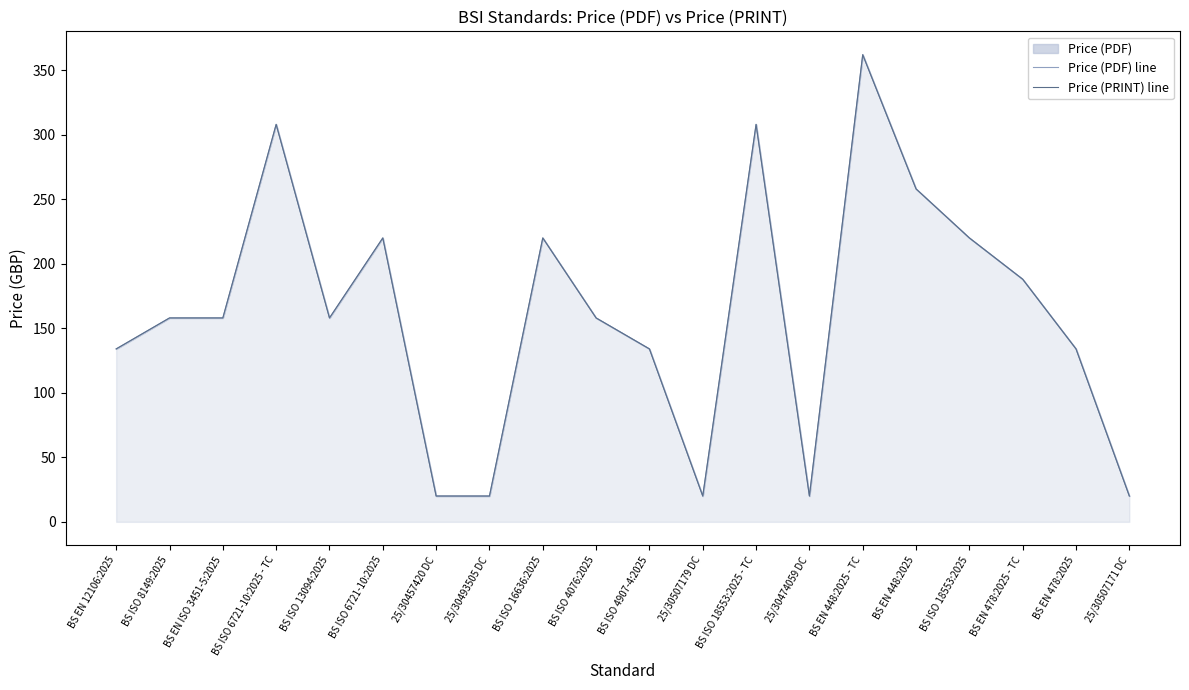

Reading right to left, transcribe all the data shown in this chart.

Price (PDF) line: 25/30507171 DC=20	BS EN 478:2025=134	BS EN 478:2025 - TC=188	BS ISO 18553:2025=220	BS EN 448:2025=258	BS EN 448:2025 - TC=362	25/30474059 DC=20	BS ISO 18553:2025 - TC=308	25/30507179 DC=20	BS ISO 4907-4:2025=134	BS ISO 4076:2025=158	BS ISO 16636:2025=220	25/30493505 DC=20	25/30457420 DC=20	BS ISO 6721-10:2025=220	BS ISO 13094:2025=158	BS ISO 6721-10:2025 - TC=308	BS EN ISO 3451-5:2025=158	BS ISO 8149:2025=158	BS EN 12106:2025=134
Price (PRINT) line: 25/30507171 DC=20	BS EN 478:2025=134	BS EN 478:2025 - TC=188	BS ISO 18553:2025=220	BS EN 448:2025=258	BS EN 448:2025 - TC=362	25/30474059 DC=20	BS ISO 18553:2025 - TC=308	25/30507179 DC=20	BS ISO 4907-4:2025=134	BS ISO 4076:2025=158	BS ISO 16636:2025=220	25/30493505 DC=20	25/30457420 DC=20	BS ISO 6721-10:2025=220	BS ISO 13094:2025=158	BS ISO 6721-10:2025 - TC=308	BS EN ISO 3451-5:2025=158	BS ISO 8149:2025=158	BS EN 12106:2025=134